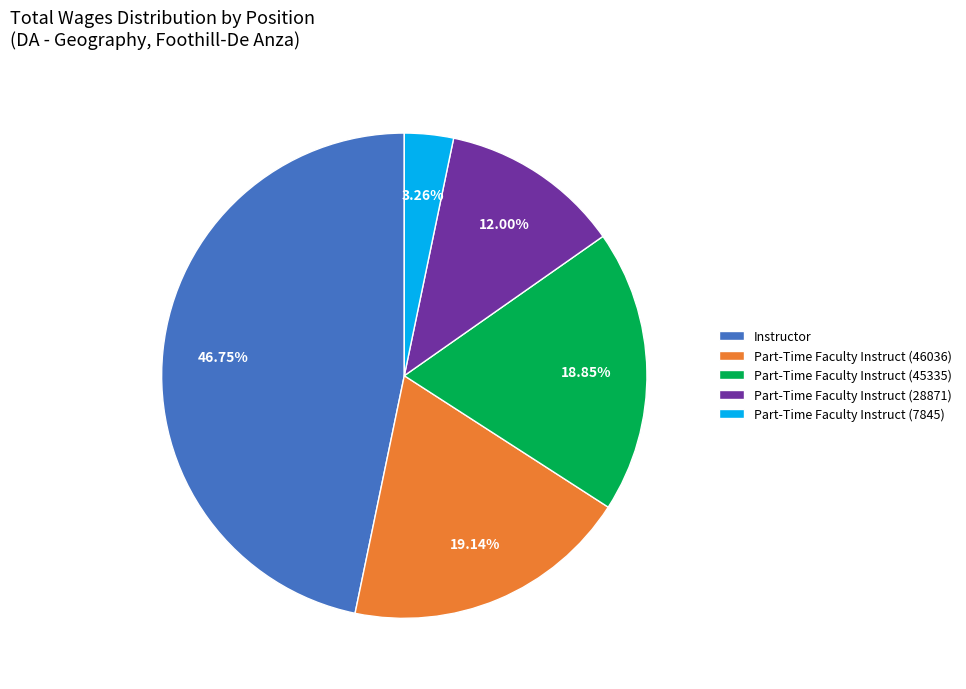

What is the largest slice in the pie chart?

Instructor